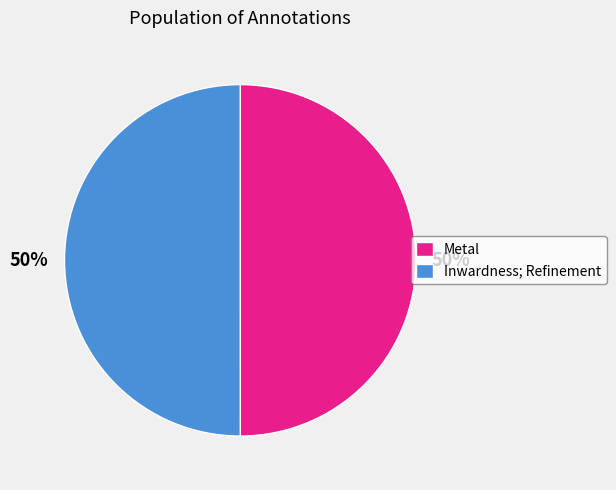

To the nearest percent, what percentage of the pie is Inwardness; Refinement?

50%